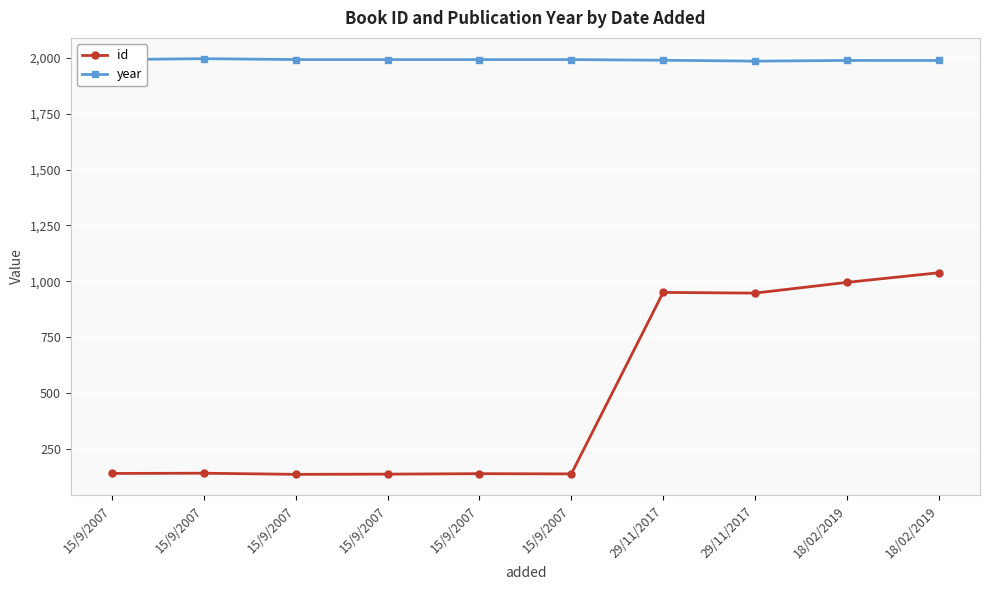

How many categories are shown in the chart?

10